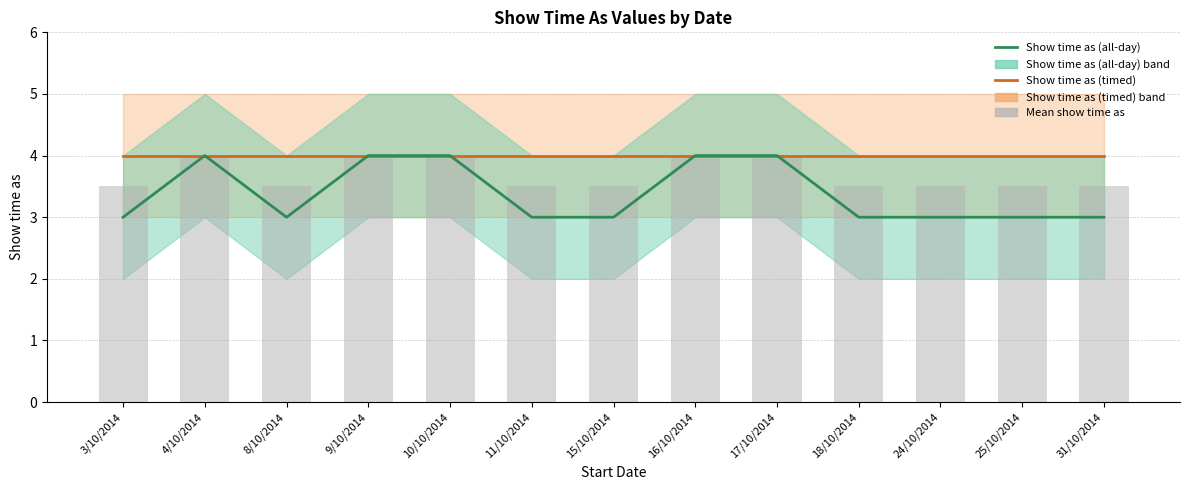

What position from the right is 3/10/2014?

13